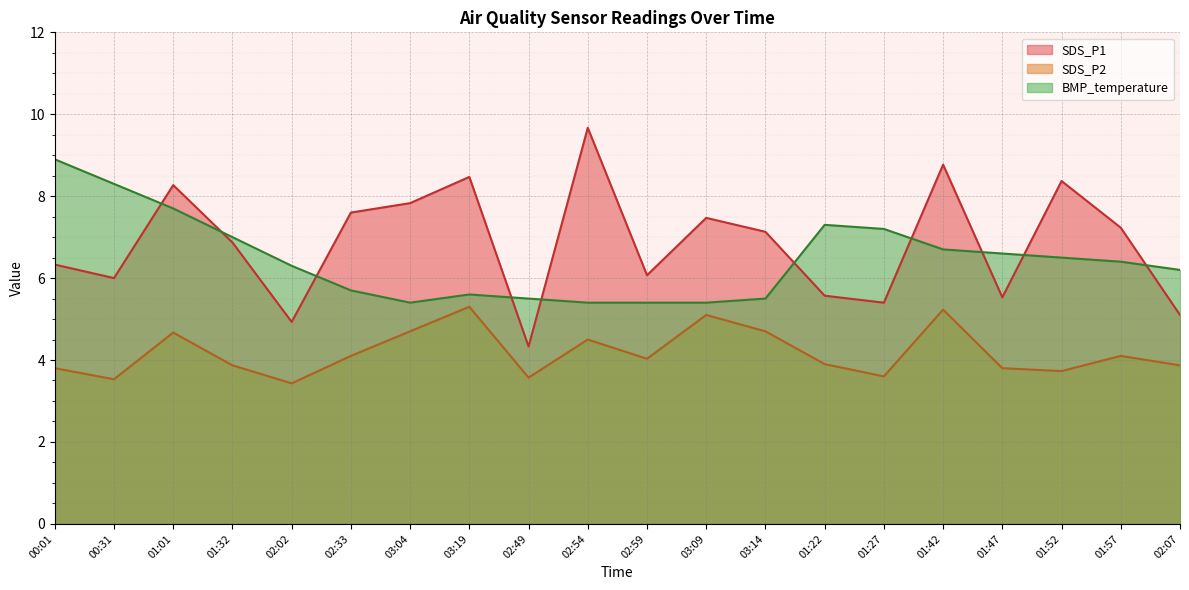

At which category does the chart reach its peak across all series?

02:54